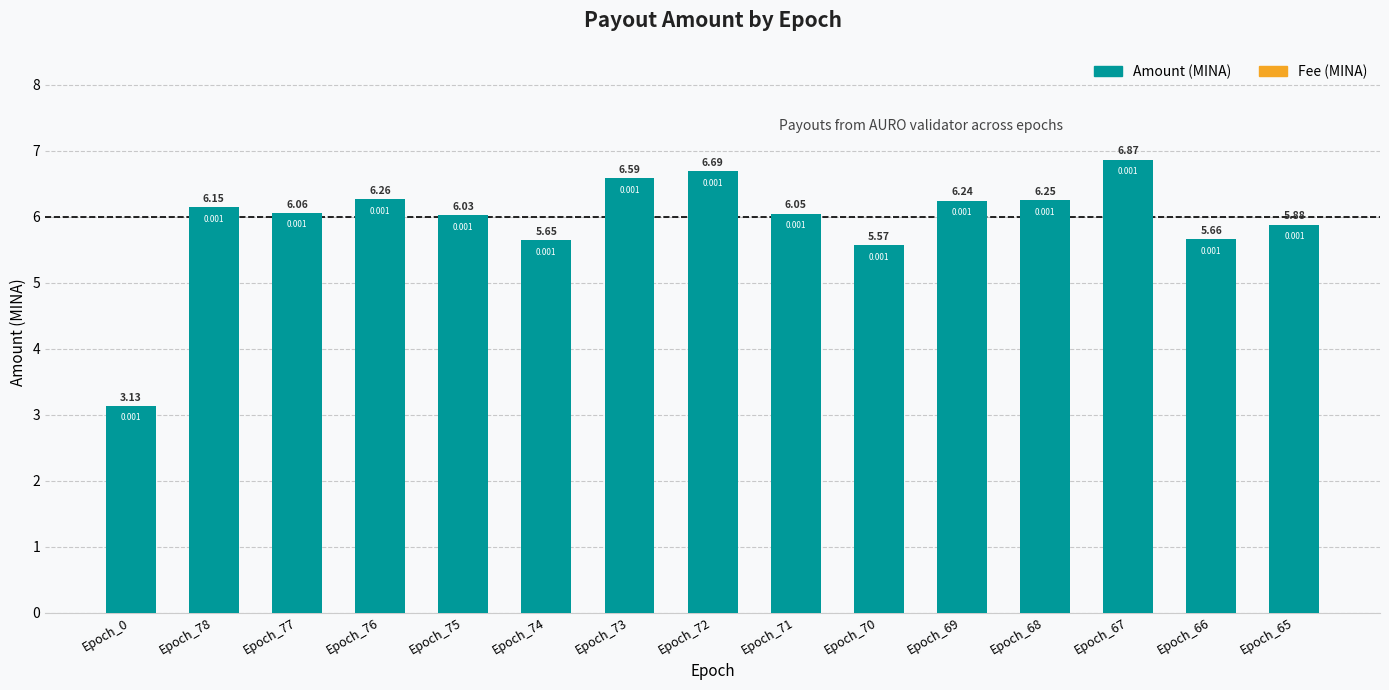

Does the chart contain stacked bars?

Yes